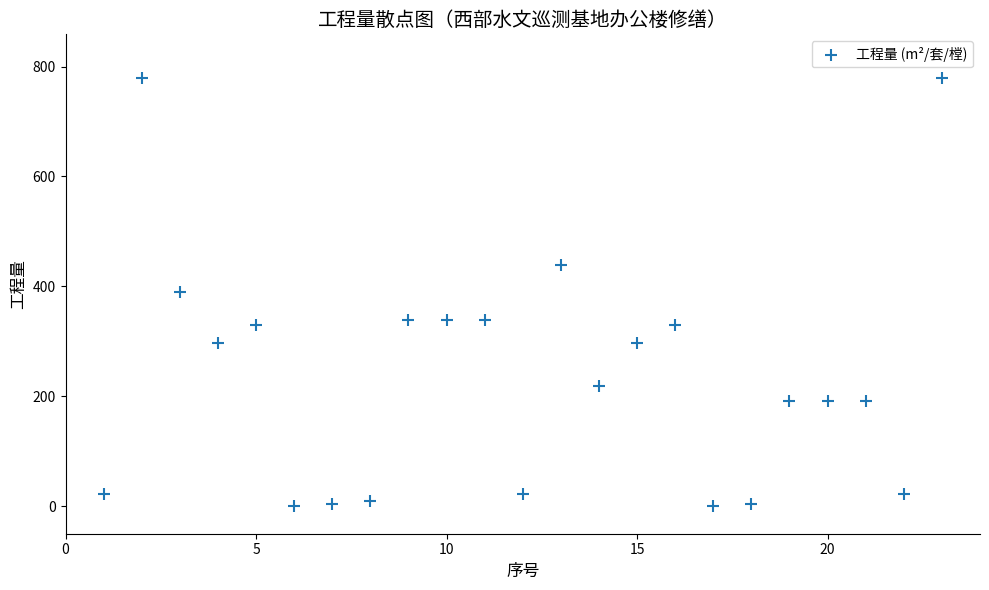

What is the range of Y values (max minus min)?

777.6